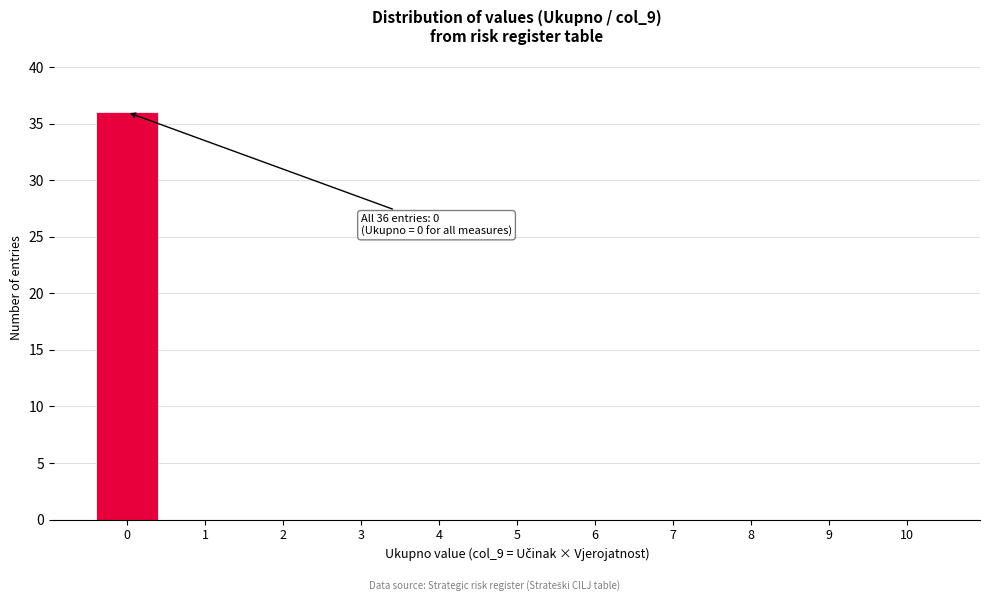

Over which range of the x-axis is the bar tallest?

-0.5 to 0.5